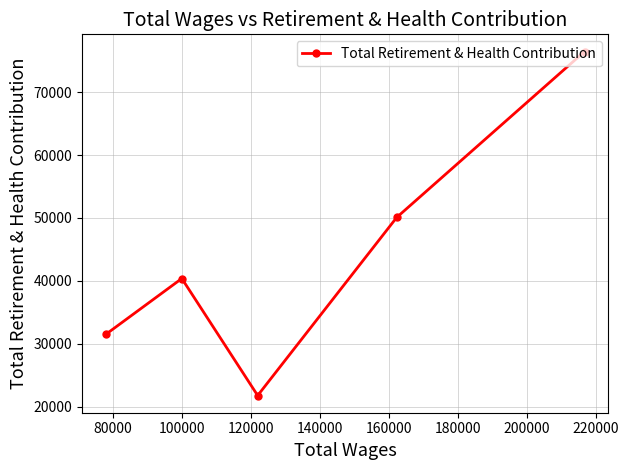

What is the difference between the maximum and second lowest values?

44957